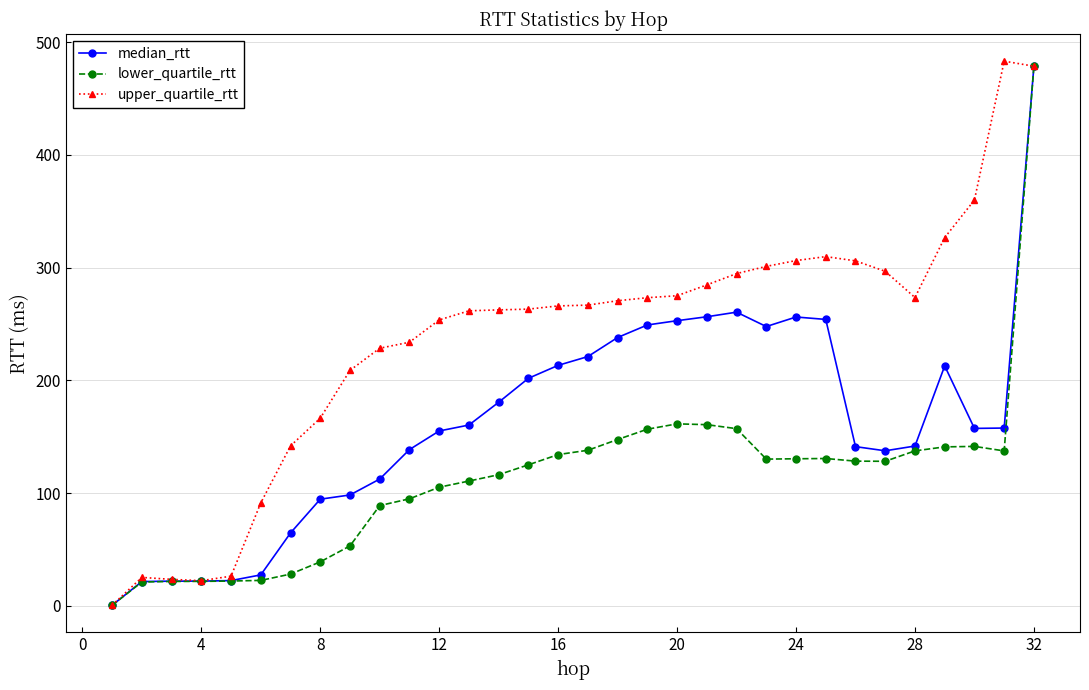

Rank the series by their average value, from lowest to highest.

lower_quartile_rtt, median_rtt, upper_quartile_rtt